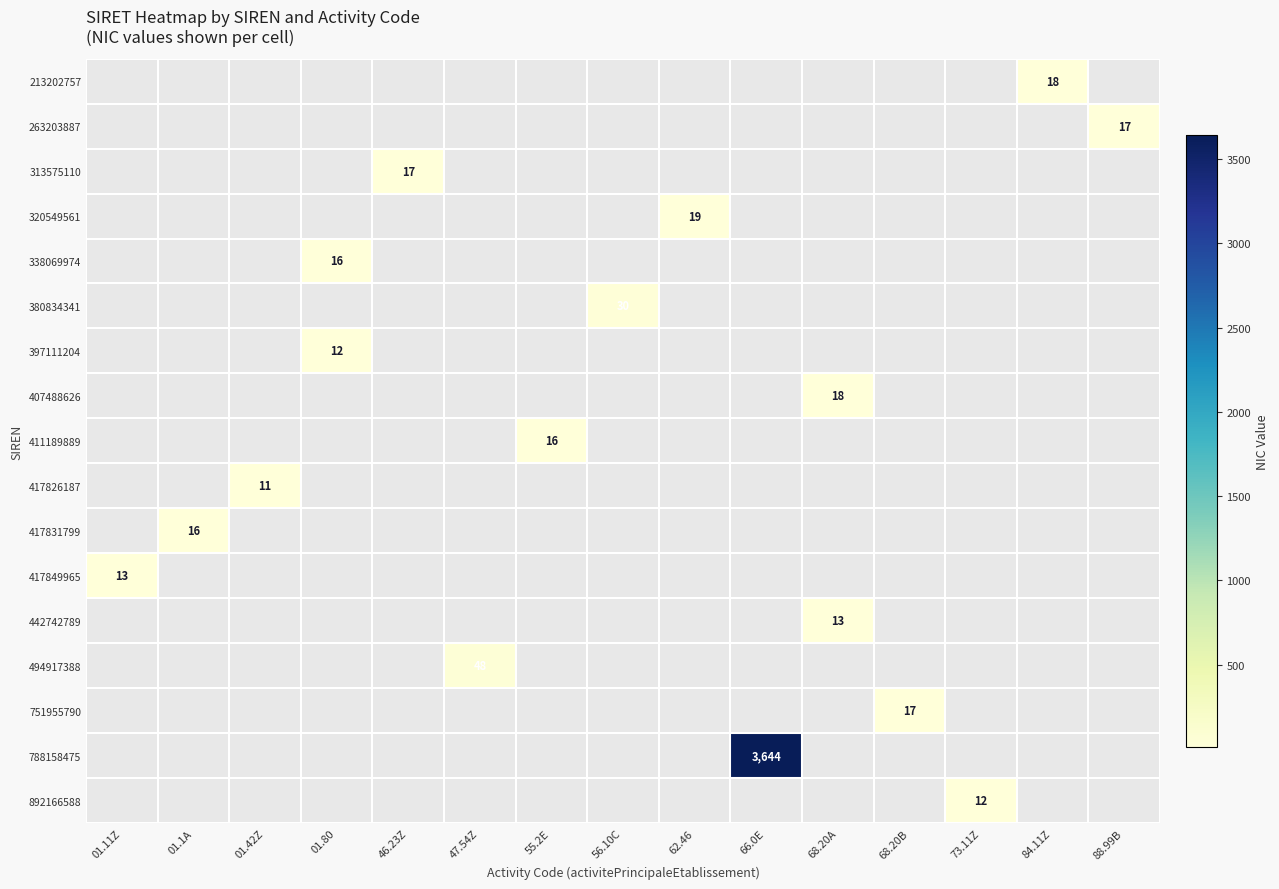

Is the value of 417831799 at 01.11Z greater than the value of 442742789 at 66.0E?

No